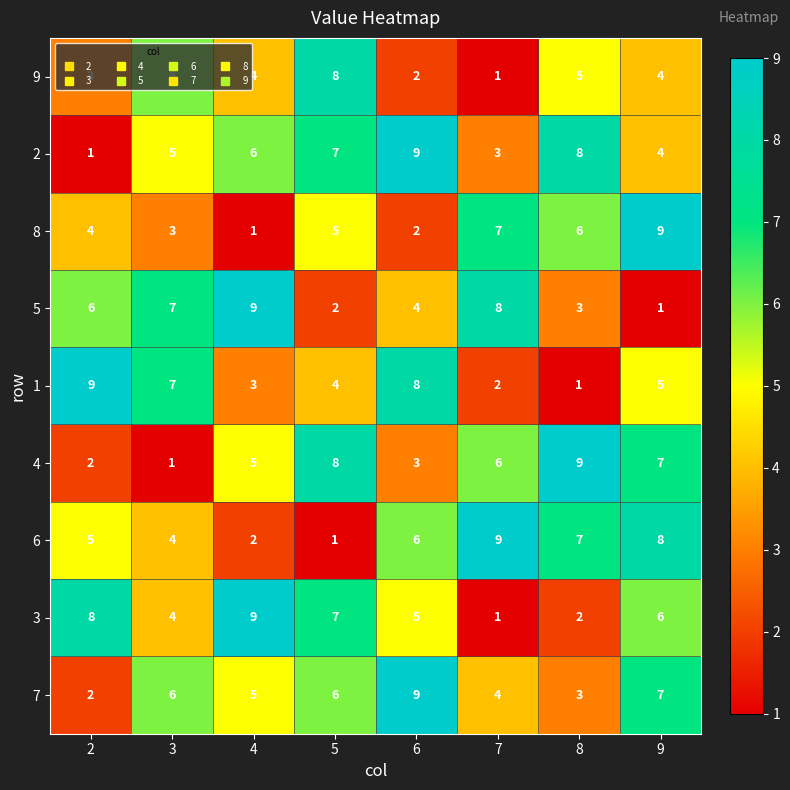

What is the spread (max minus min) of values at 3?

6